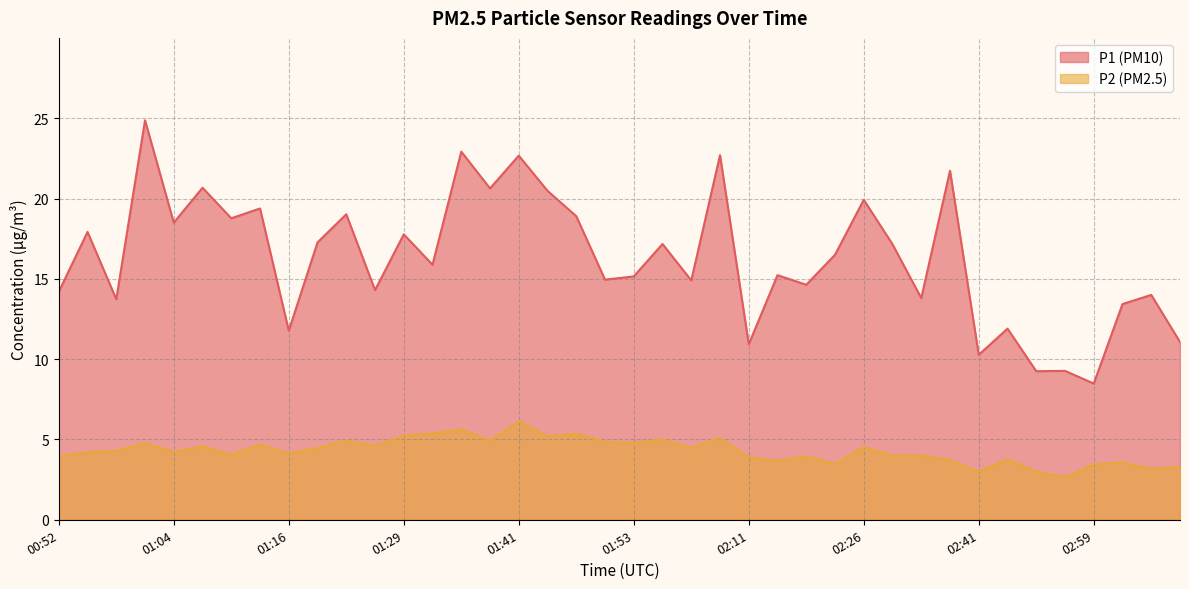

At 02:44, list the series in order from largest to smallest.

P1, P2